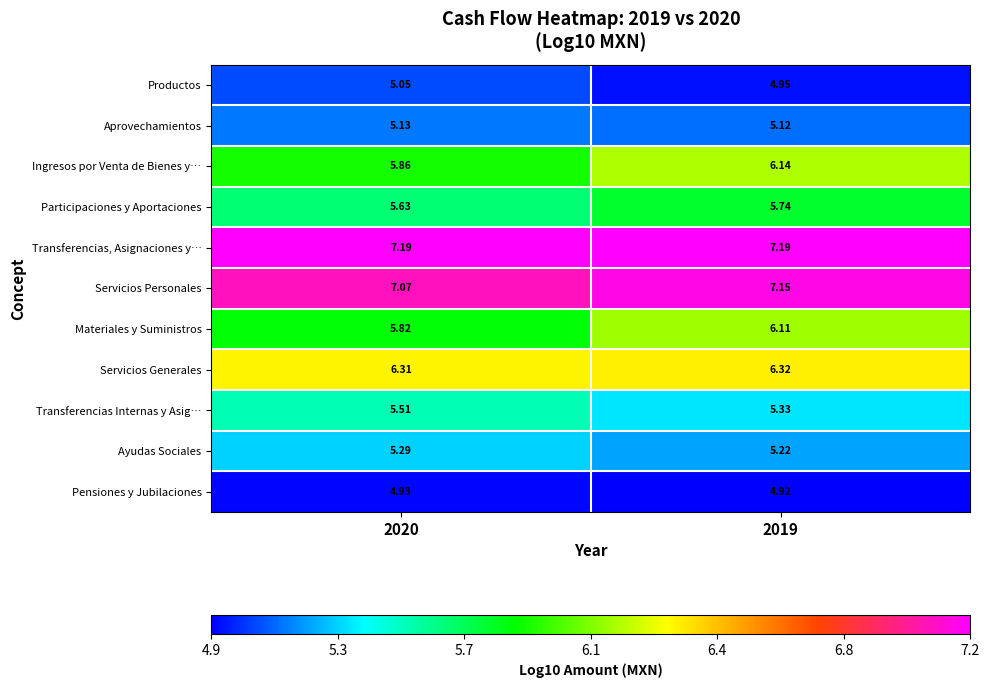

List the series in order of their peak value, lowest first.

Pensiones y Jubilaciones, Productos, Aprovechamientos, Ayudas Sociales, Transferencias Internas y Asig…, Participaciones y Aportaciones, Materiales y Suministros, Ingresos por Venta de Bienes y…, Servicios Generales, Servicios Personales, Transferencias, Asignaciones y…